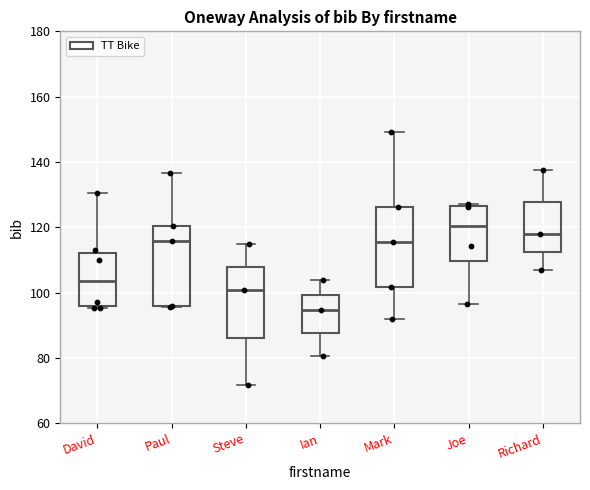

Reading left to right, transcribe this box plot: for each box, give where its median line is, the range the box spans, and where its two whiskers end, as read against the y-axis. The values are not printed on the chart, so give them approximately, as read against the axis.

David: median 104, box 96 to 112, whiskers 96 to 130
Paul: median 116, box 96 to 120, whiskers 96 to 136
Steve: median 100, box 86 to 108, whiskers 72 to 114
Ian: median 94, box 88 to 100, whiskers 80 to 104
Mark: median 116, box 102 to 126, whiskers 92 to 150
Joe: median 120, box 110 to 126, whiskers 96 to 128
Richard: median 118, box 112 to 128, whiskers 106 to 138